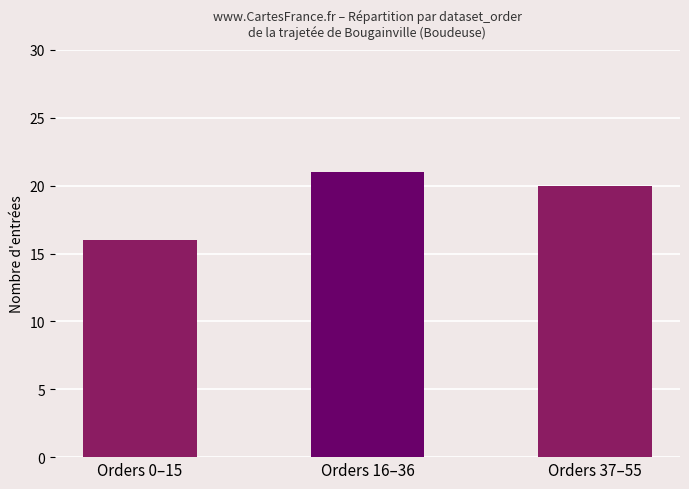

List the labels in order of value, largest first.

Orders 16–36, Orders 37–55, Orders 0–15